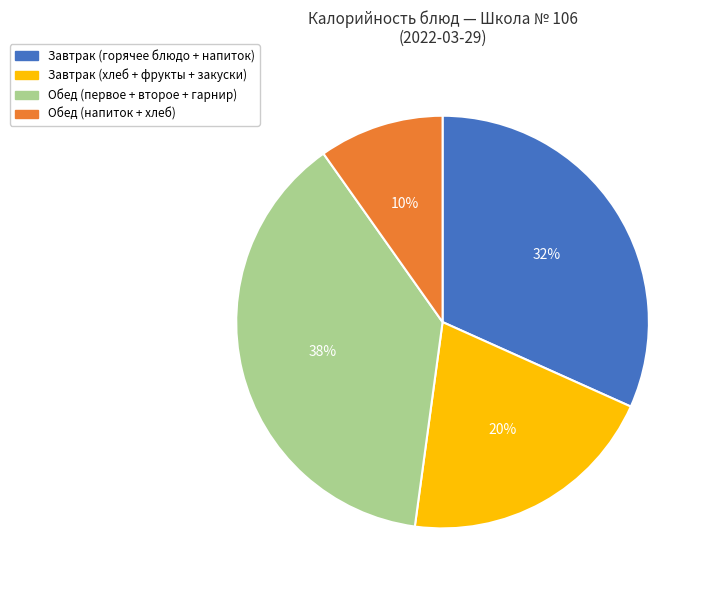

To the nearest percent, what is the difference between the largest and smallest slice percentages?

28%